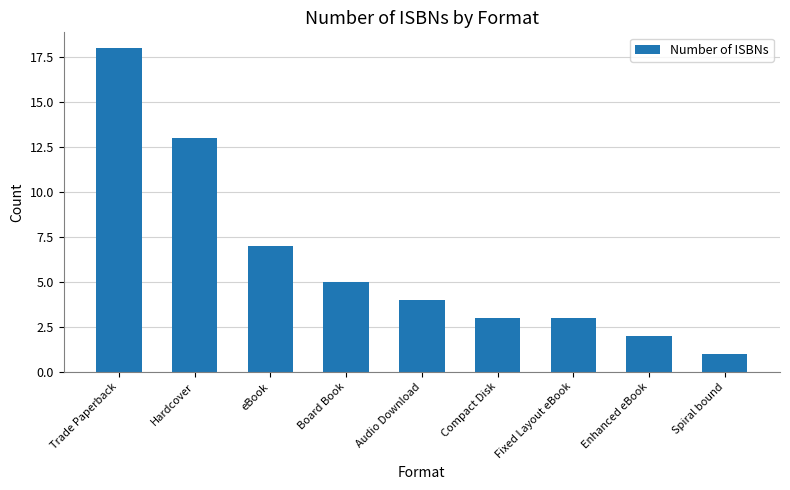

What is the difference between the maximum and second lowest values?

16